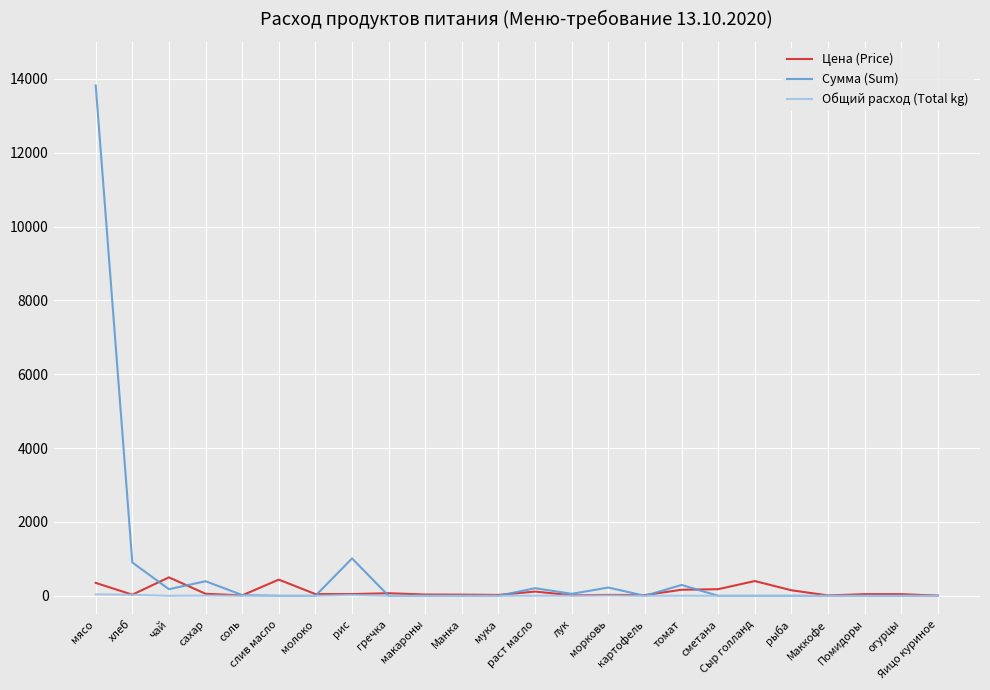

Which series has the largest range (max minus min)?

Сумма (Sum)